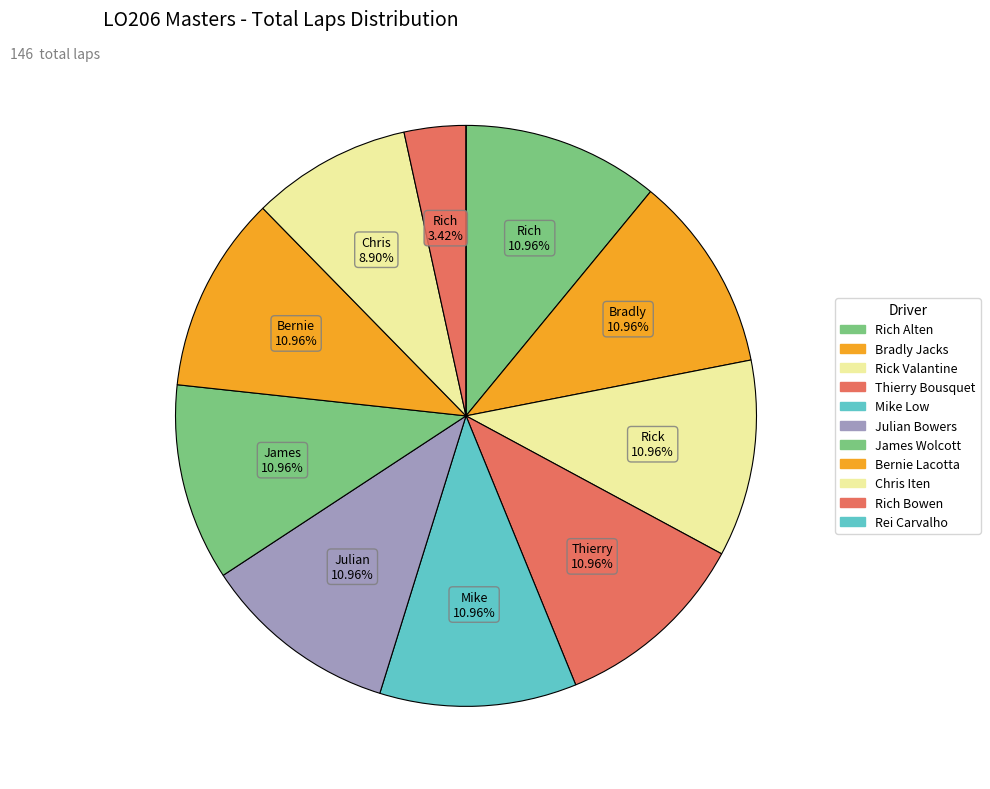

Do Rick Valantine and Chris Iten together represent more than half of the pie?

No